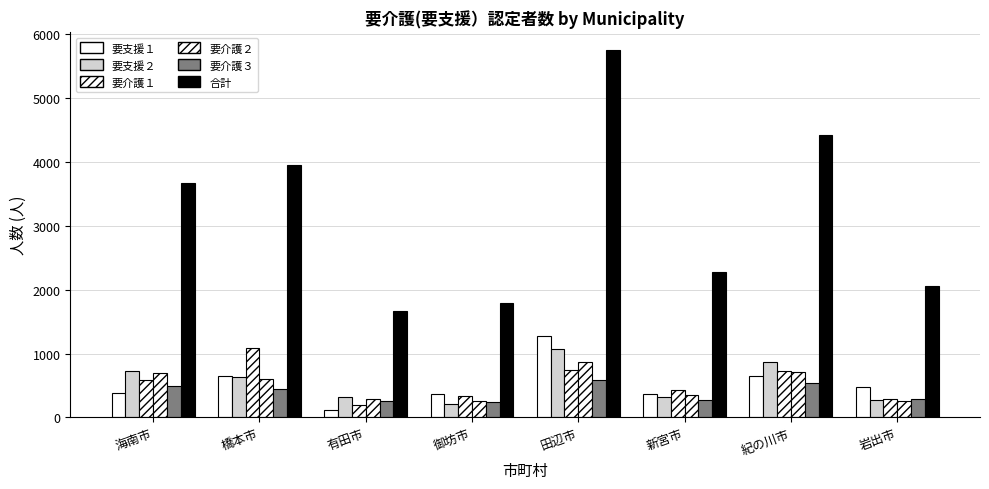

What is the label of the 6th bar from the left?

新宮市